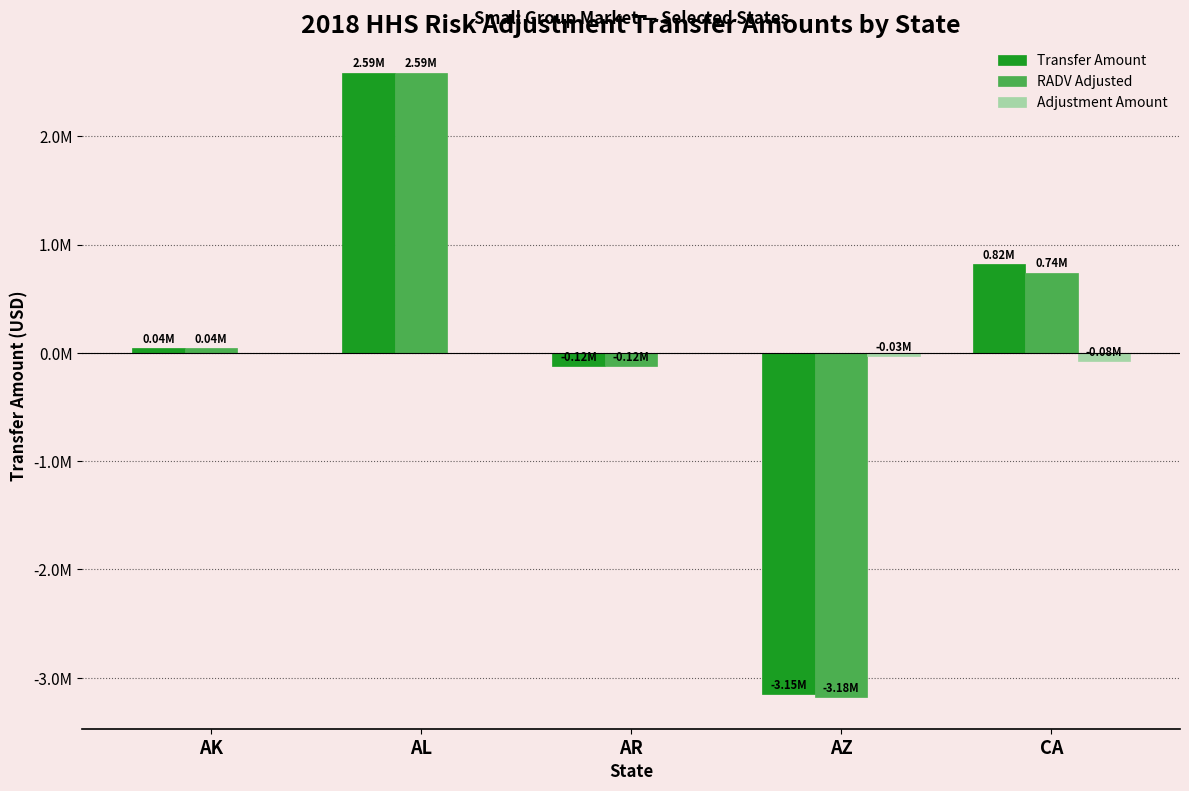

Rank the categories by Transfer Amount value from highest to lowest.

AL, CA, AK, AR, AZ